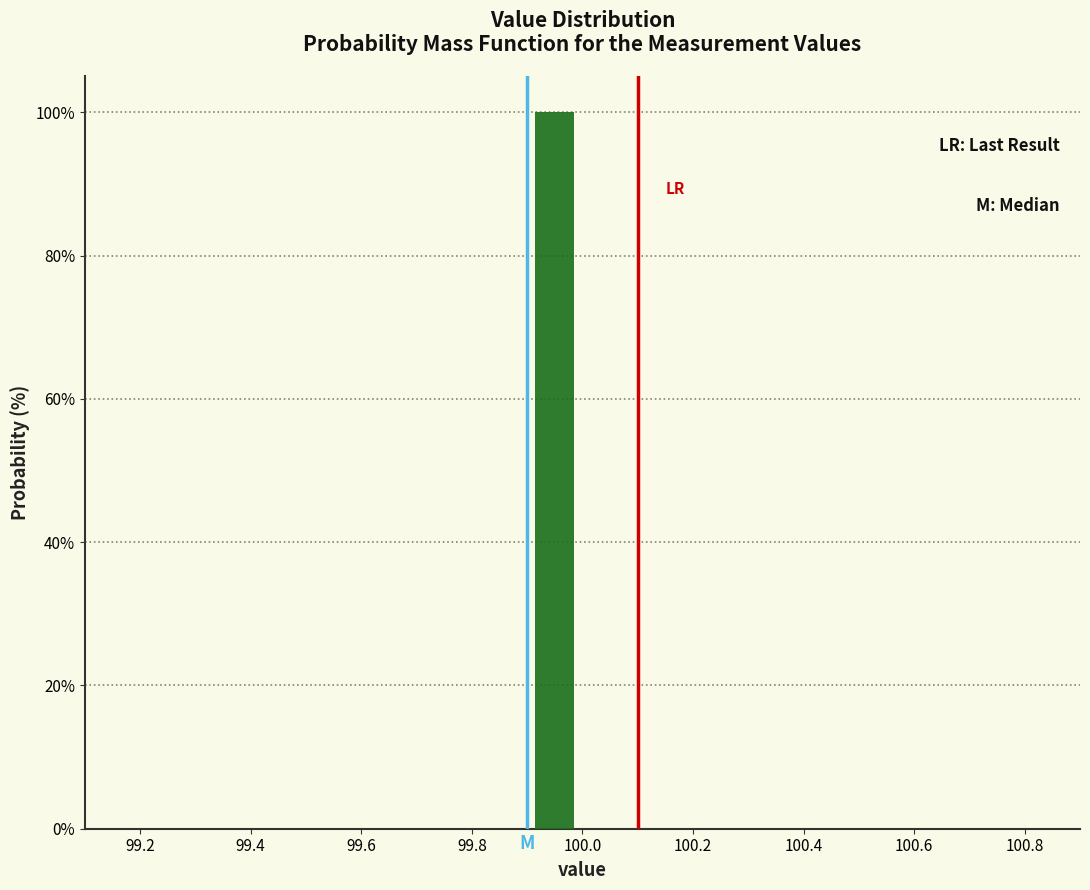

How tall is the bar that spans 99.9 to 100.0 on the x-axis? The values are not printed on the chart, so give them approximately, as read against the axis.

100